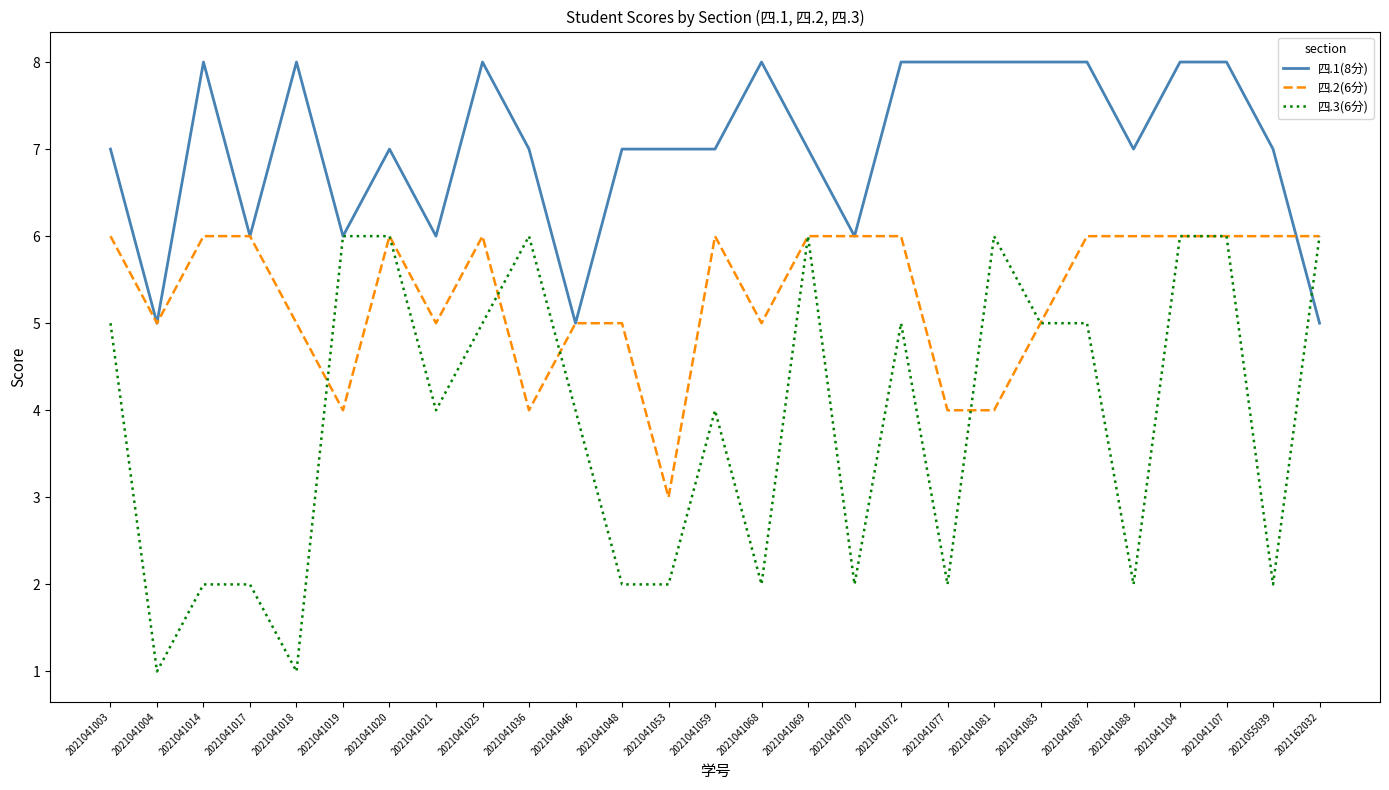

Which series changed the most between 2021041017 and 2021041025?

四.3(6分)